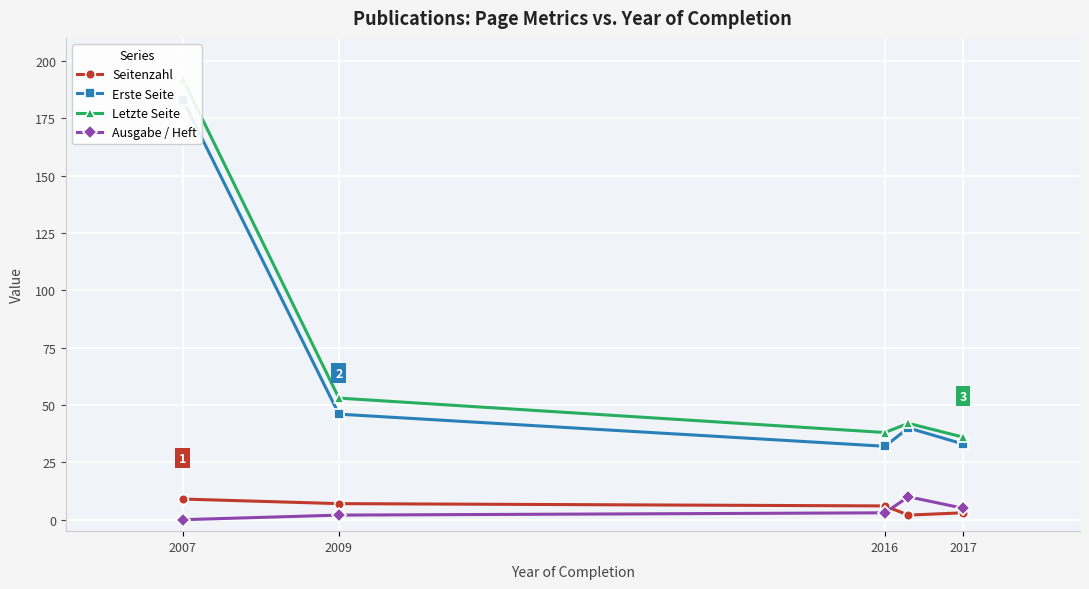

What is the maximum value for Ausgabe / Heft?

10